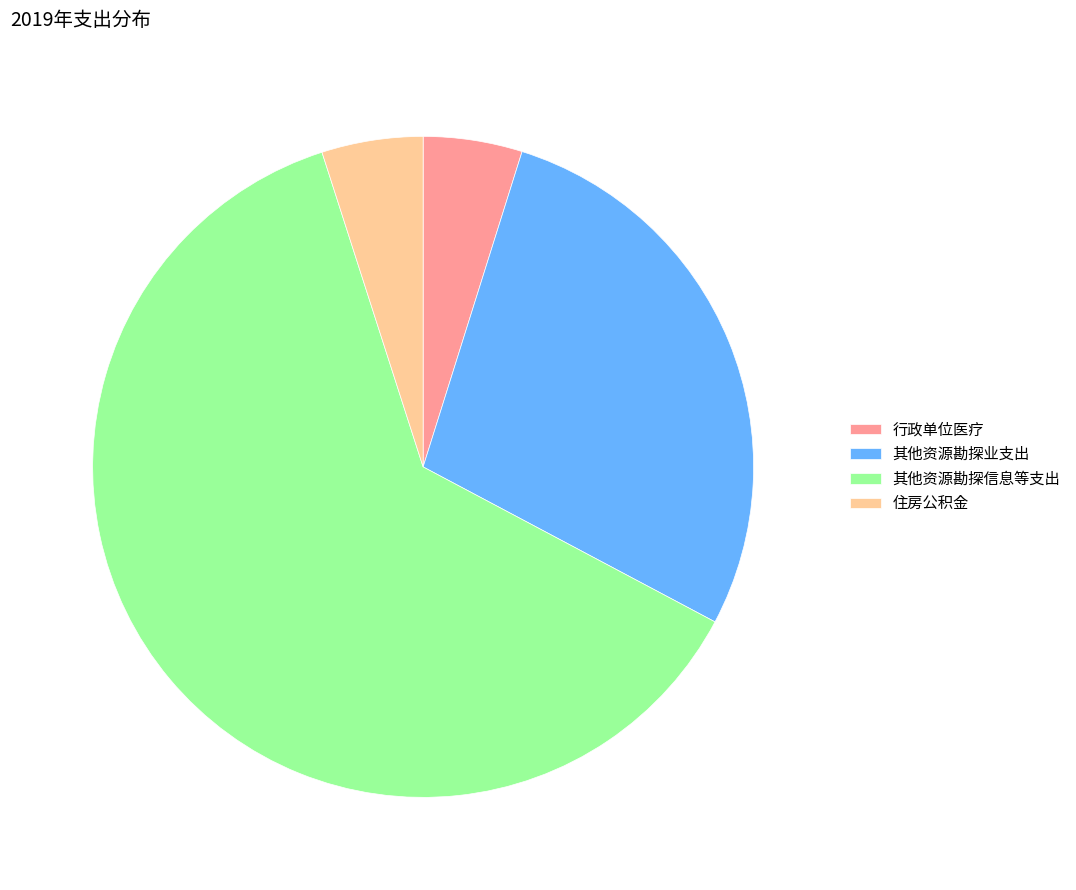

Is it true that 其他资源勘探业支出 is 35% of the pie?

False